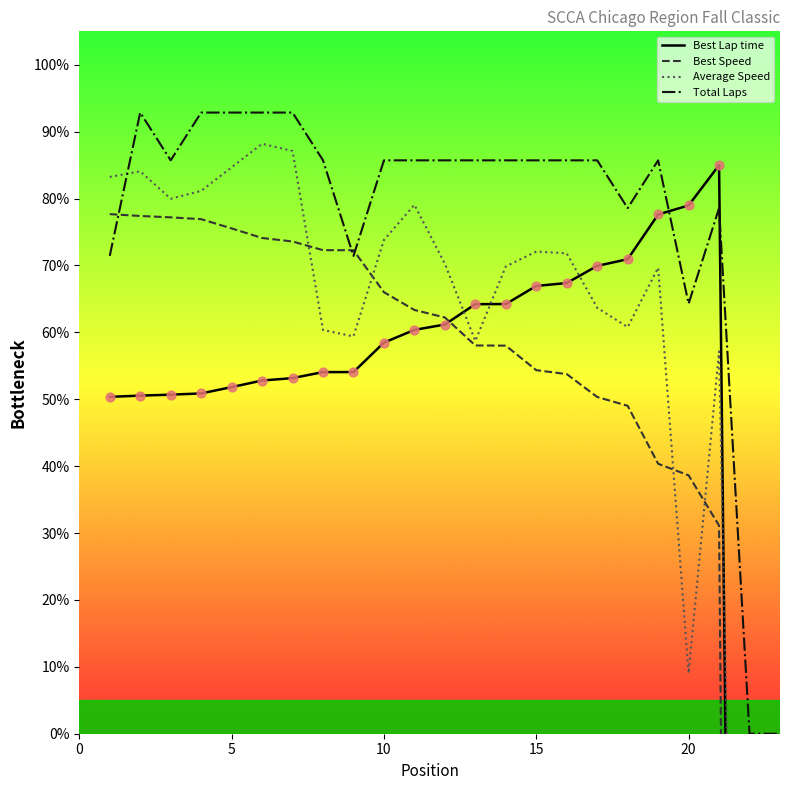

Is it true that Total Laps equals 15.8 at 20?

False